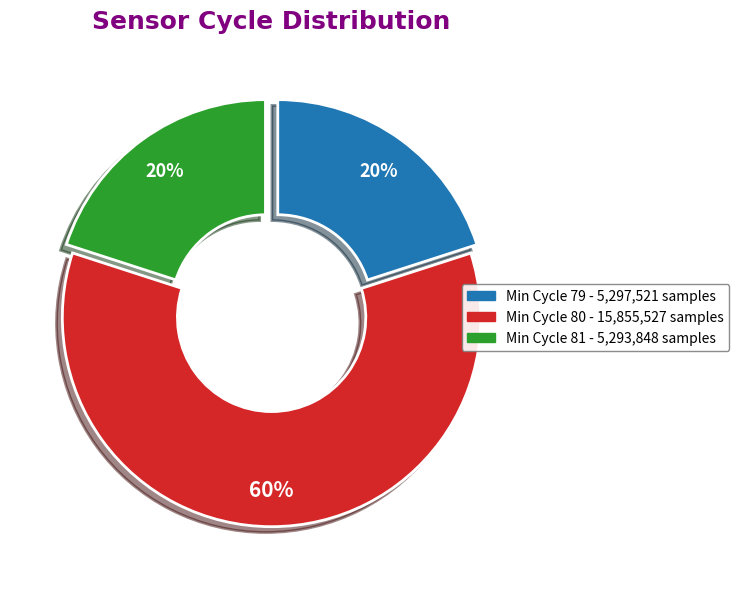

To the nearest percent, what is the difference between the largest and smallest slice percentages?

40%